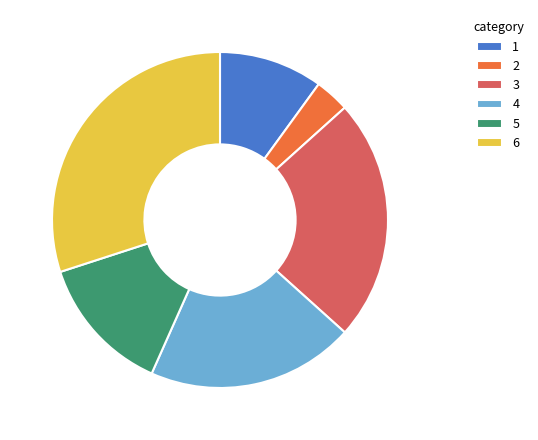

Rank the categories by value from lowest to highest.

2, 1, 5, 4, 3, 6